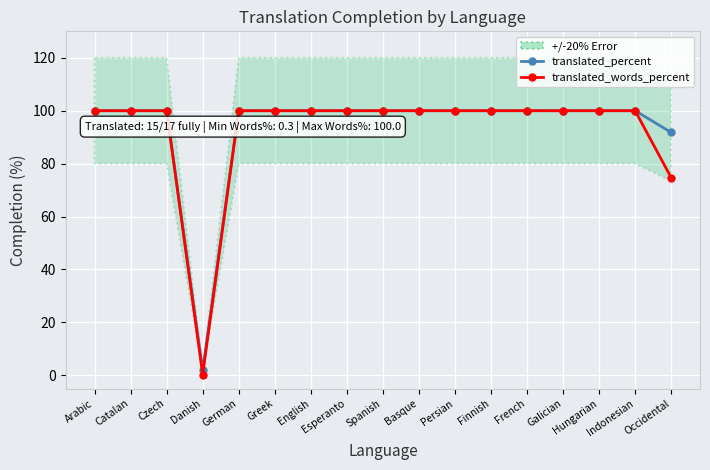

Between Czech and Indonesian, which series saw the biggest shift?

translated_percent